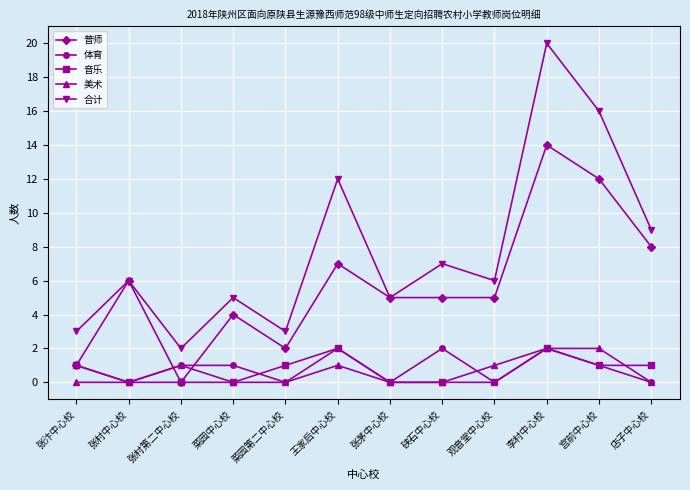

True or false: 体育 has more than 2 points higher than both neighbors.

True